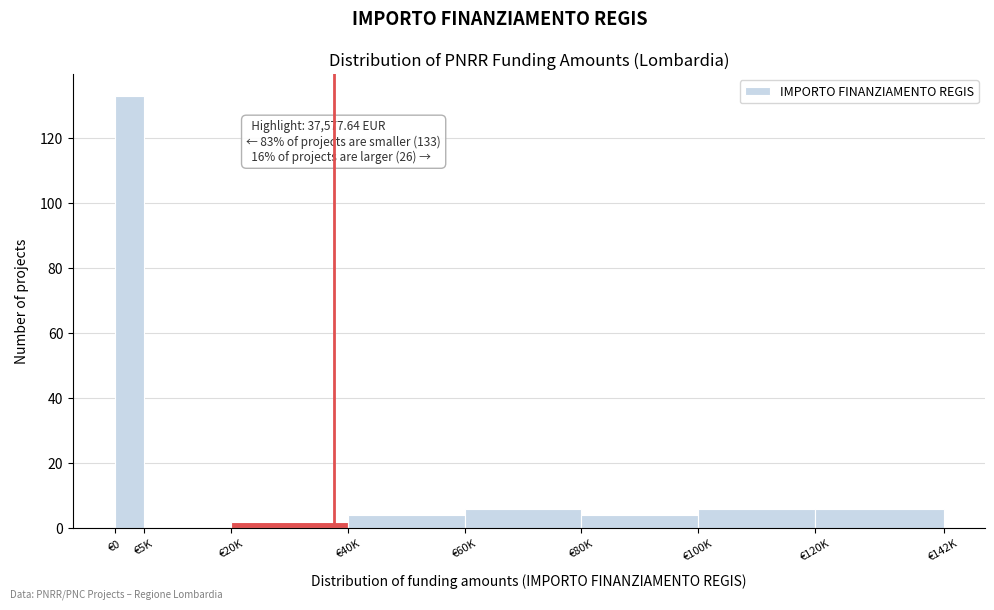

Reading left to right, list all the values displayed in this chart.

€0=133	€5K=0	€20K=2	€40K=4	€60K=6	€80K=4	€100K=6	€120K=6